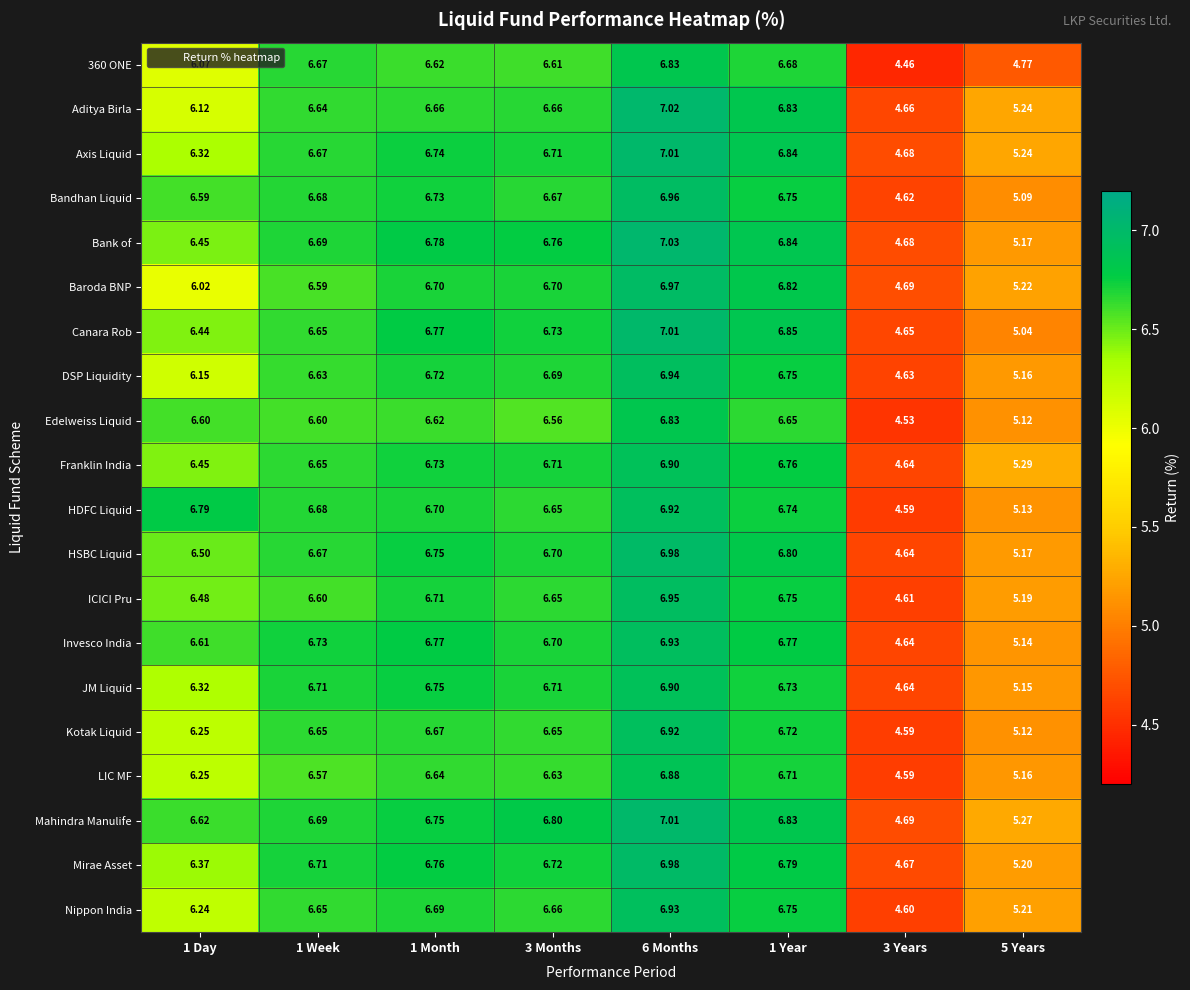

Is the value of Aditya Birla at 1 Day greater than the value of Kotak Liquid at 1 Year?

No